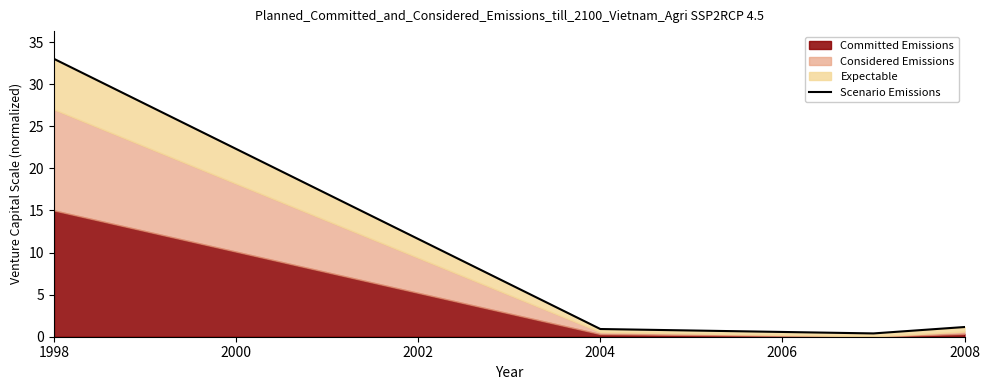

What is the value of the 3rd point from the left?

0.4